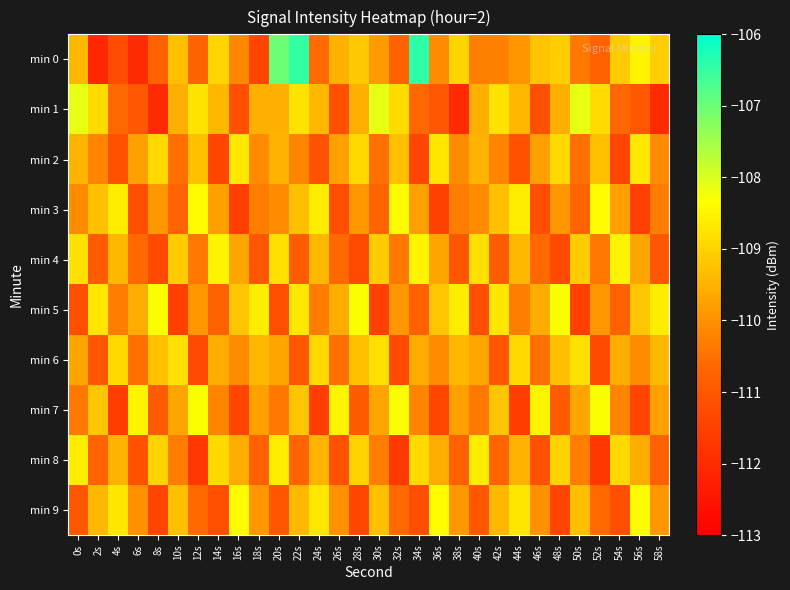

Which has a higher value, 50s or 40s?

40s